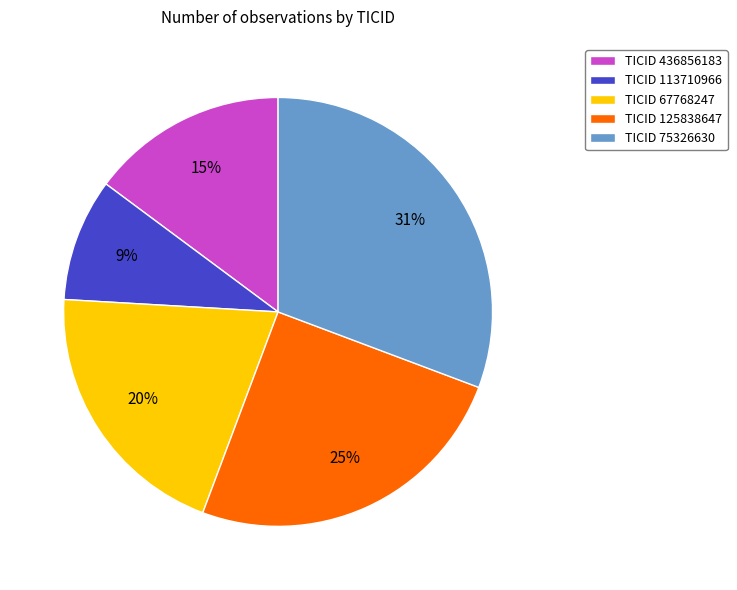

How many segments does this pie chart have?

5